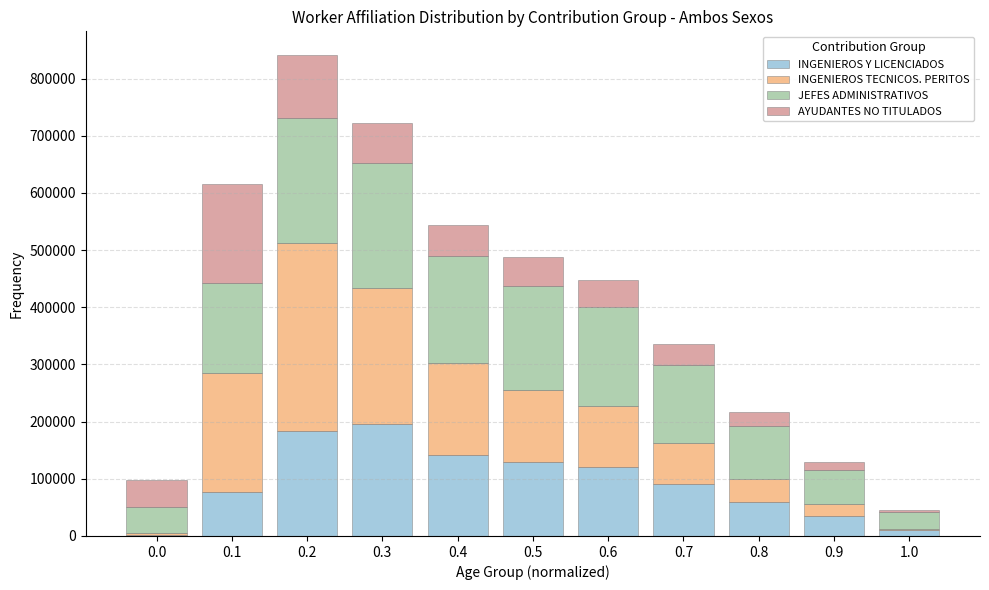

What is the sum of all INGENIEROS Y LICENCIADOS values?

1046528